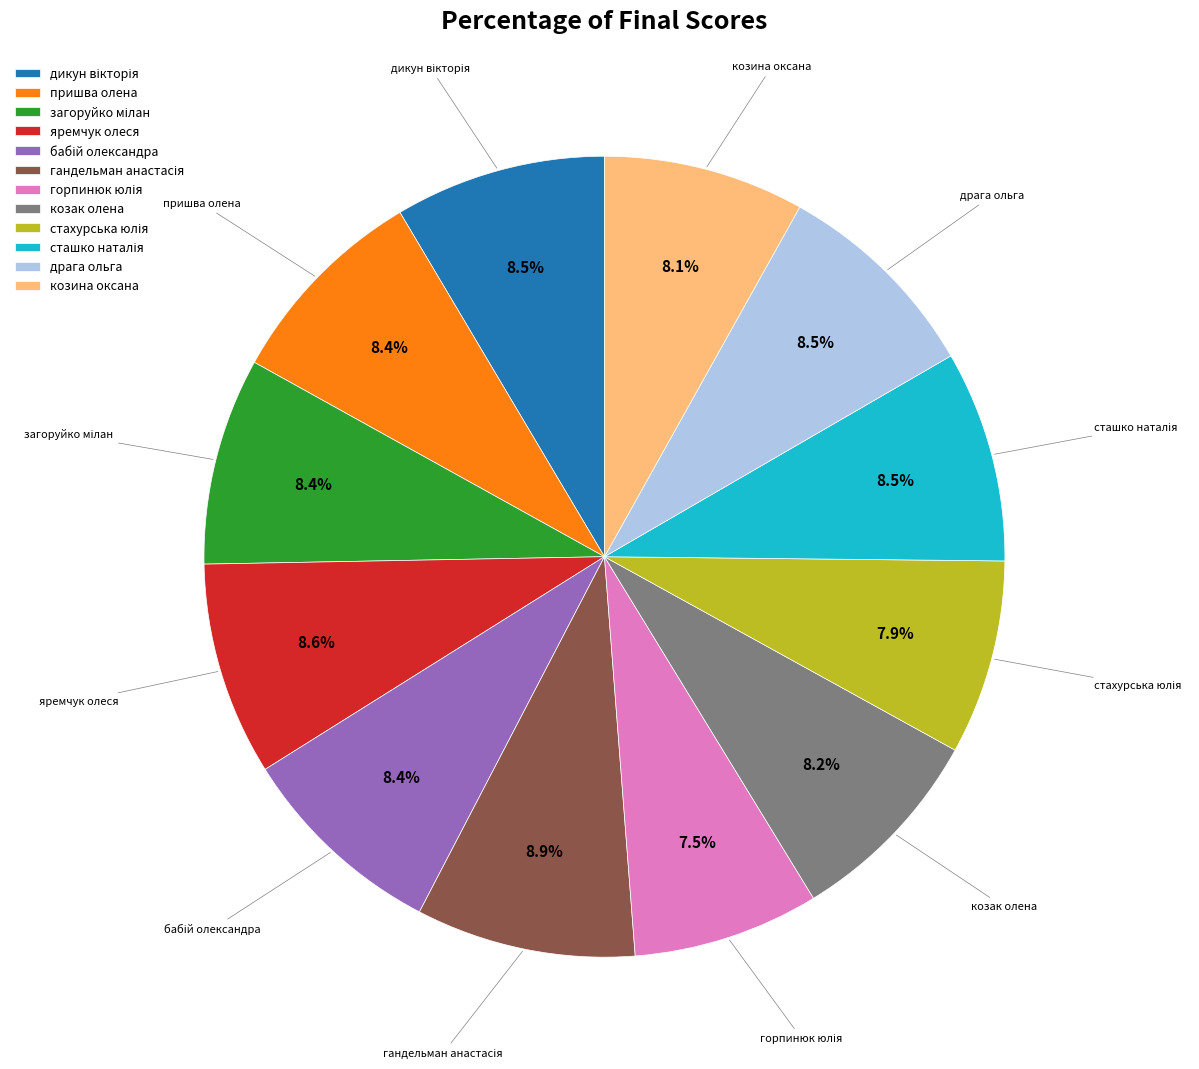

Combined, what portion of the pie is яремчук олеся and козак олена?

16.8%